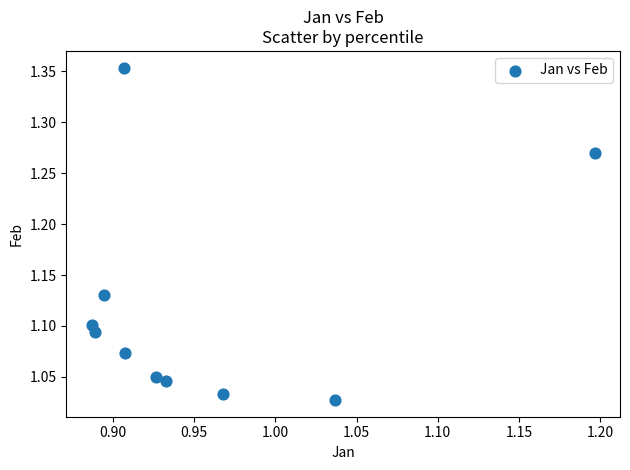

What is the range of Y values (max minus min)?

0.3